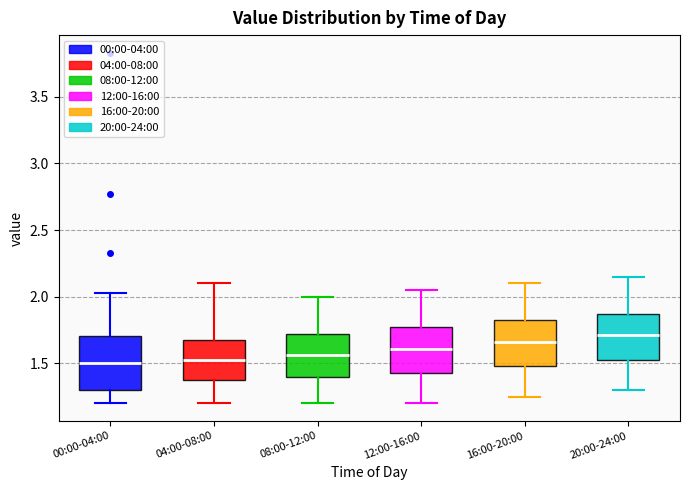

Reading left to right, read every box against the y-axis: the position of its median line, the range the box covers, and the ends of its whiskers. The values are not printed on the chart, so give them approximately, as read against the axis.

00:00-04:00: median 1.50, box 1.30 to 1.70, whiskers 1.20 to 2.05
04:00-08:00: median 1.55, box 1.40 to 1.65, whiskers 1.20 to 2.10
08:00-12:00: median 1.55, box 1.40 to 1.70, whiskers 1.20 to 2.00
12:00-16:00: median 1.60, box 1.45 to 1.75, whiskers 1.20 to 2.05
16:00-20:00: median 1.65, box 1.50 to 1.80, whiskers 1.25 to 2.10
20:00-24:00: median 1.70, box 1.55 to 1.85, whiskers 1.30 to 2.15